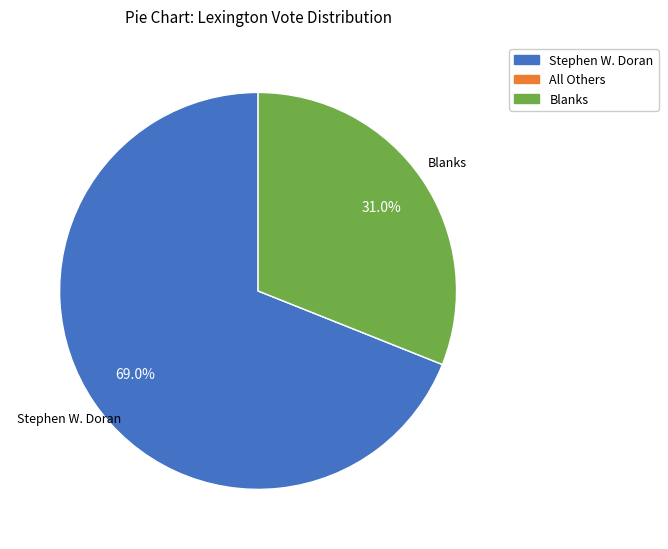

What is the ratio of the value at Stephen W. Doran to the value at Blanks?

2.2